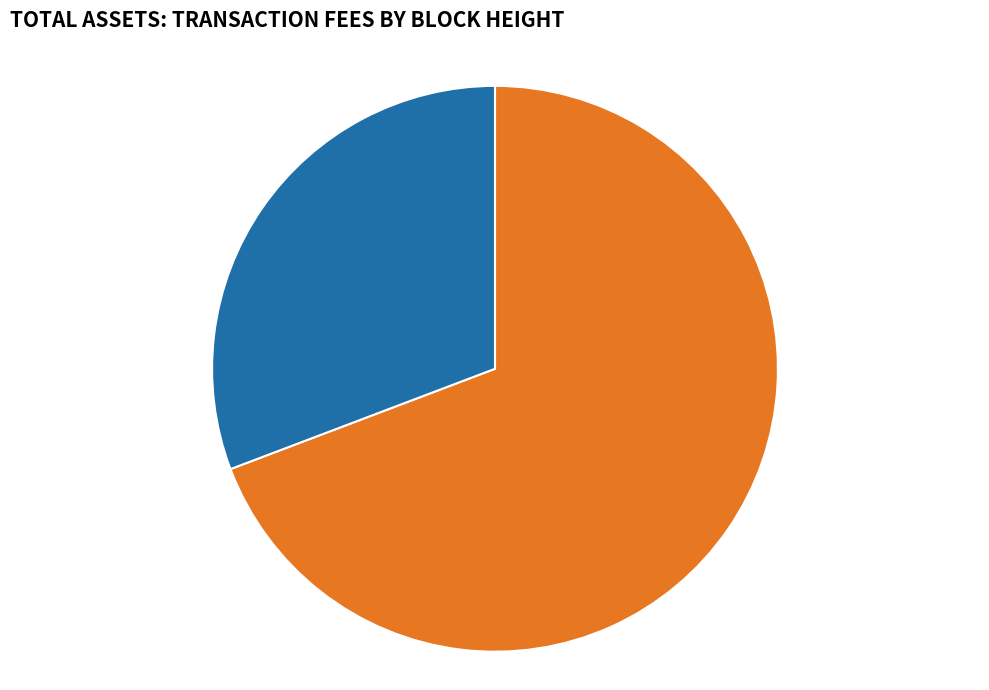

Is there a majority slice in this chart?

Yes